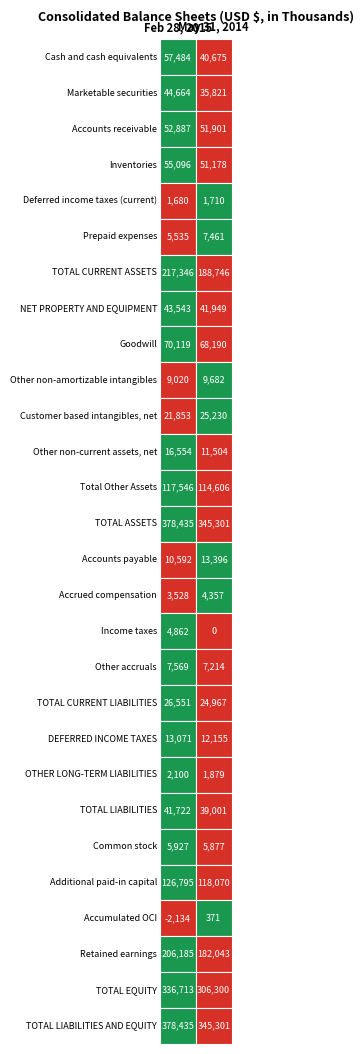

What is the approximate value of Customer based intangibles, net at 0, to the nearest 100?

21900